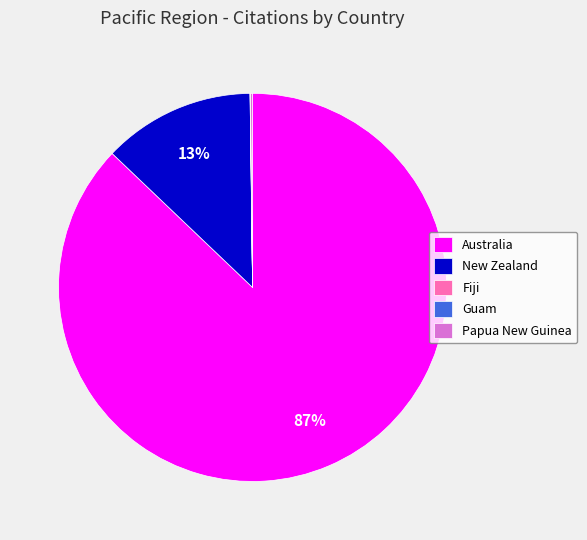

To the nearest percent, what portion does New Zealand represent?

13%